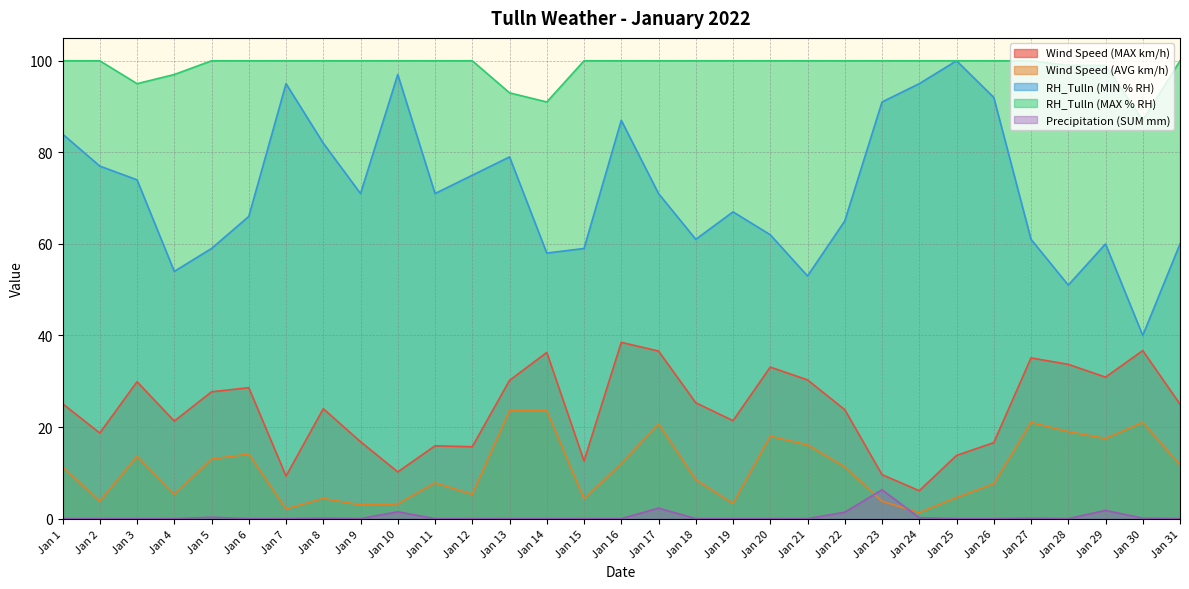

At which label does RH_Tulln (MIN % RH) first exceed 71?

Jan 1